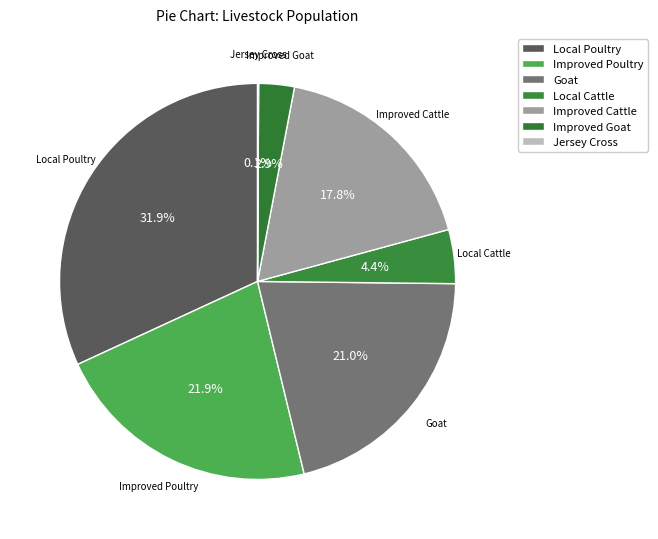

Is there a majority slice in this chart?

No